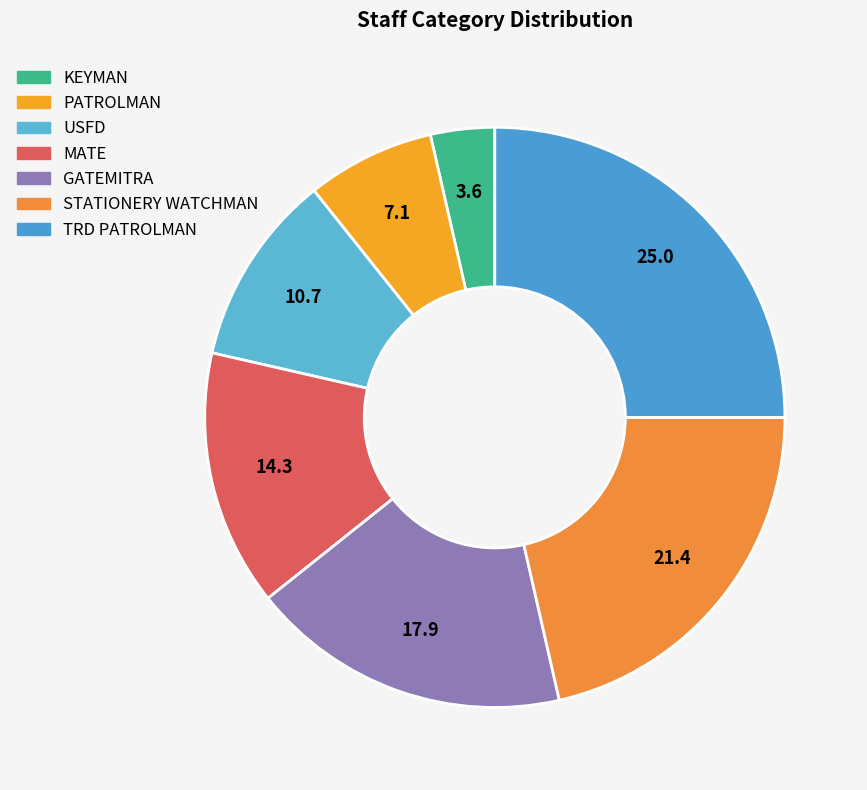

How many segments does this pie chart have?

7